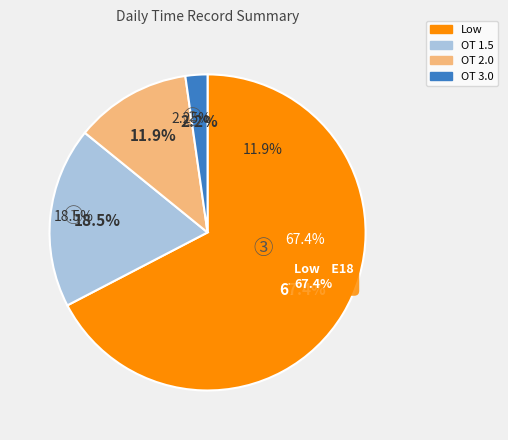

Rank the categories by value from highest to lowest.

Low, OT 1.5, OT 2.0, OT 3.0